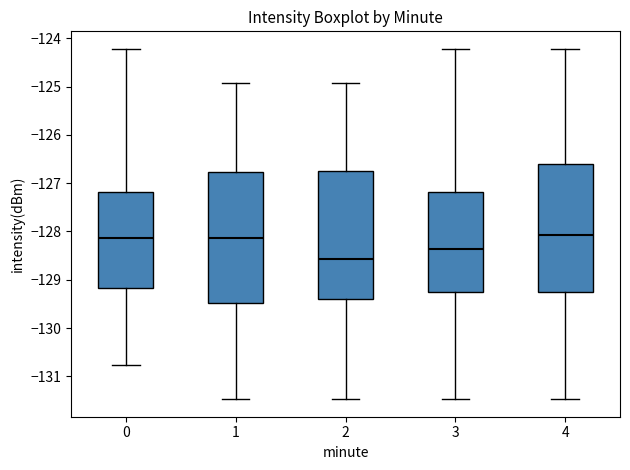

Where is the upper edge of the box at x = 0 on the y-axis? The values are not printed on the chart, so give them approximately, as read against the axis.

-127.2